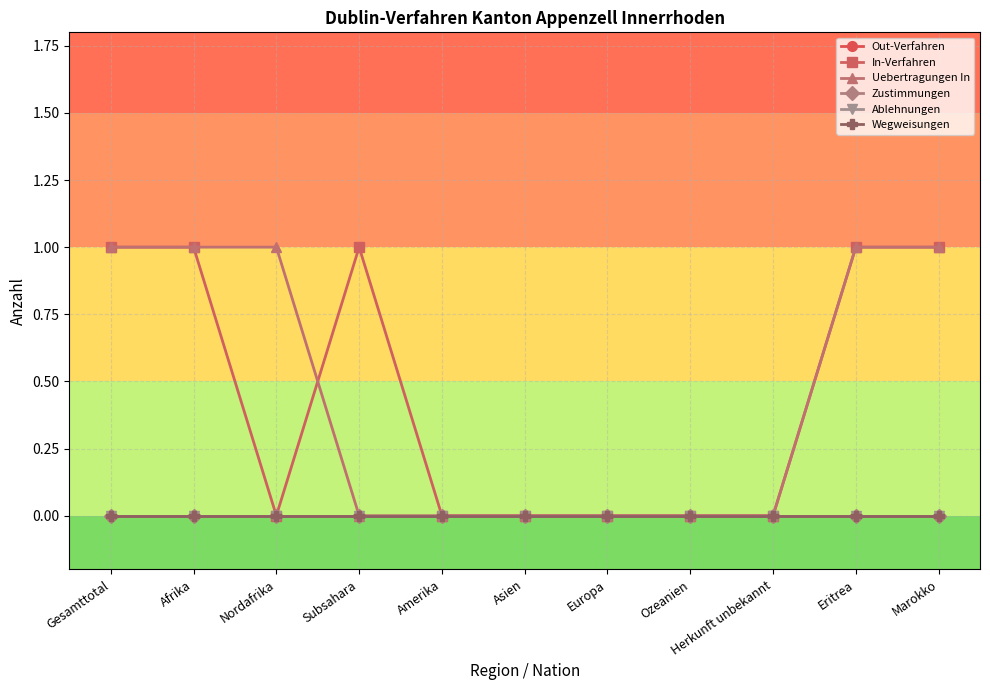

Reading right to left, extract all data points from this chart.

Out-Verfahren: 0	0	0	0	0	0	0	0	0	0	0
In-Verfahren: 1	1	0	0	0	0	0	1	0	1	1
Uebertragungen In: 1	1	0	0	0	0	0	0	1	1	1
Zustimmungen: 0	0	0	0	0	0	0	0	0	0	0
Ablehnungen: 0	0	0	0	0	0	0	0	0	0	0
Wegweisungen: 0	0	0	0	0	0	0	0	0	0	0